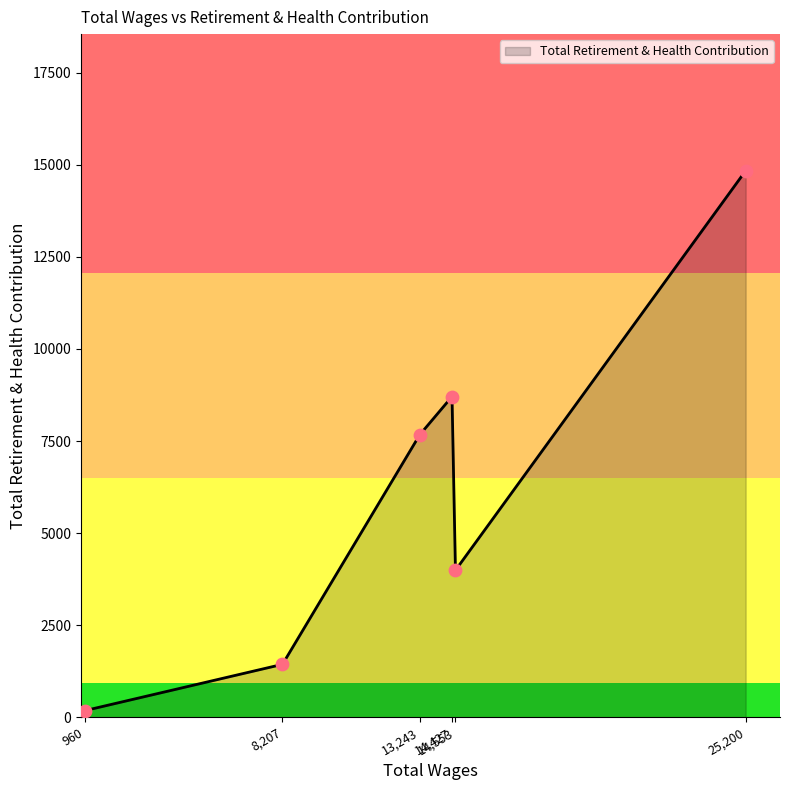

What is the difference between the second highest and minimum values?

8528